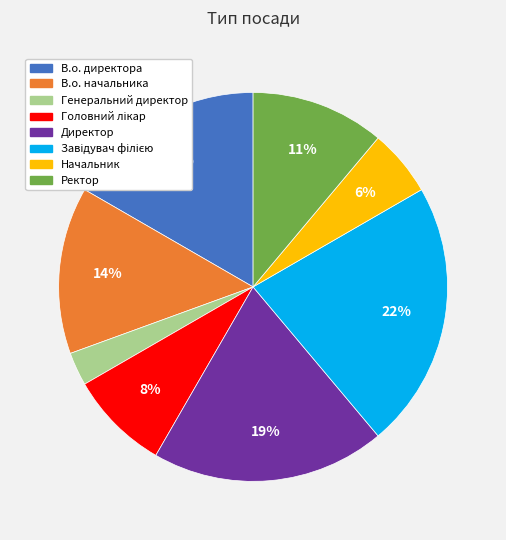

Is Директор the majority of the pie?

No